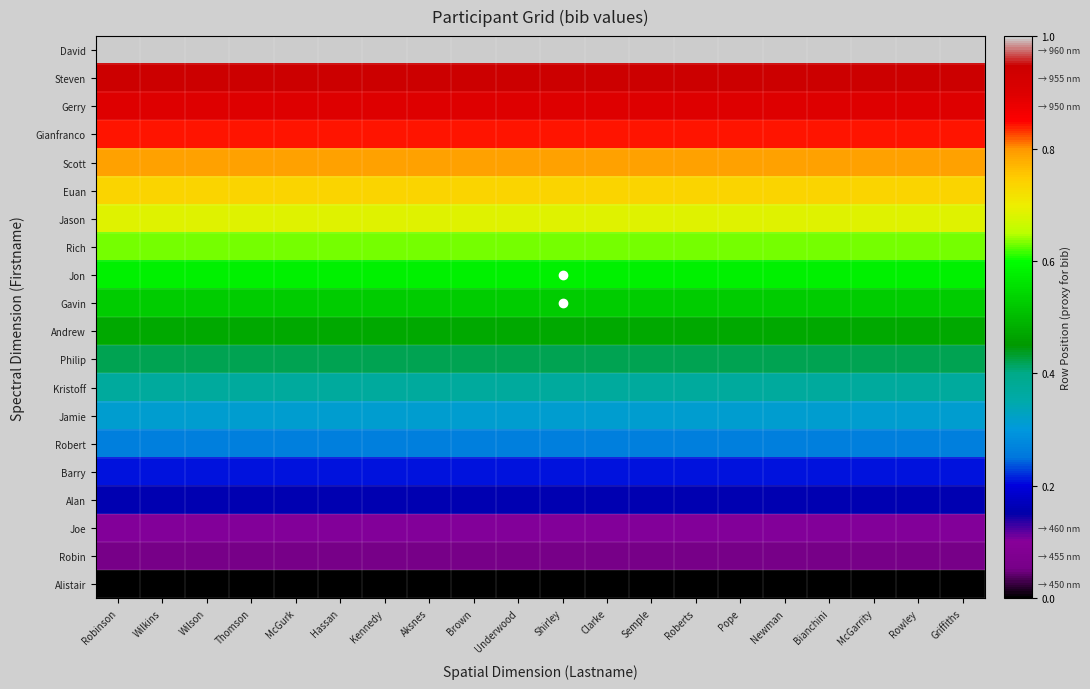

How many categories are shown in the chart?

20